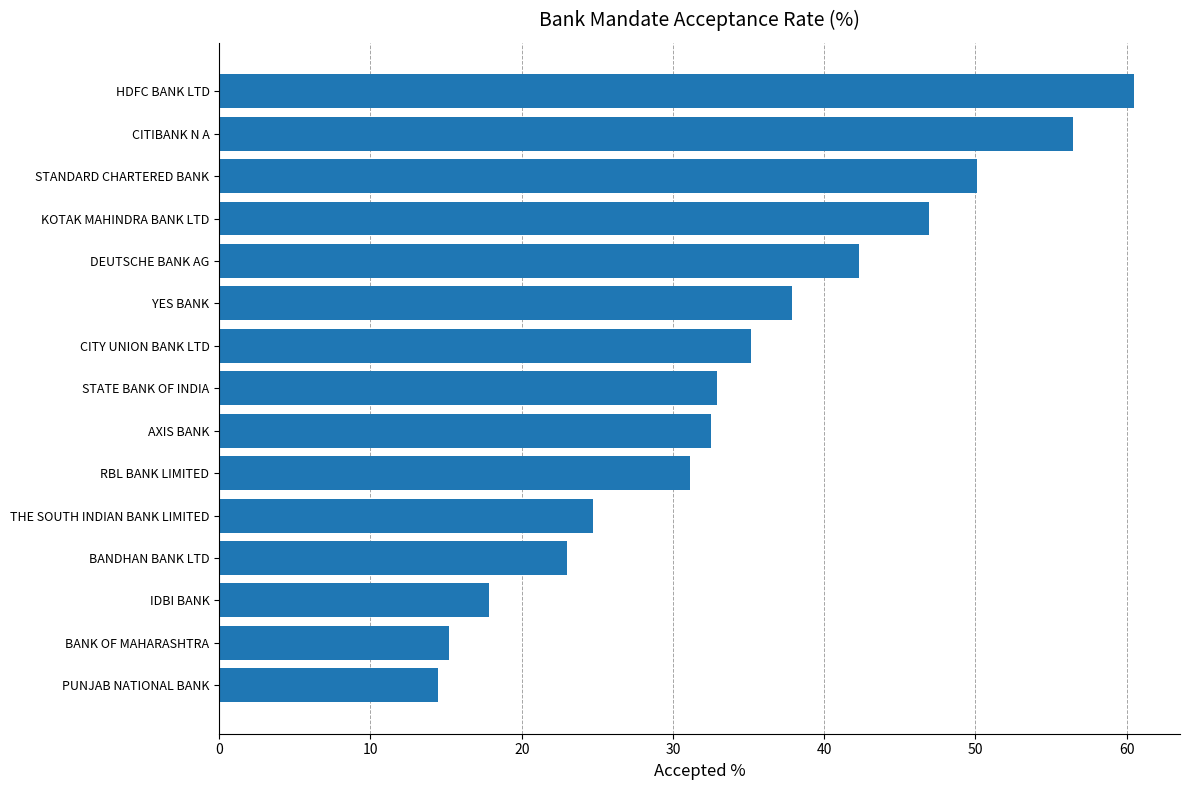

The chart shows a value of 35.2 at CITY UNION BANK LTD. True or false?

True